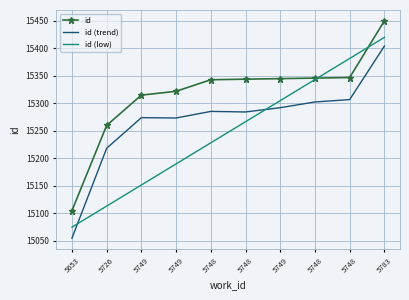

What are all the series names shown in the legend?

id, id (trend), id (low)